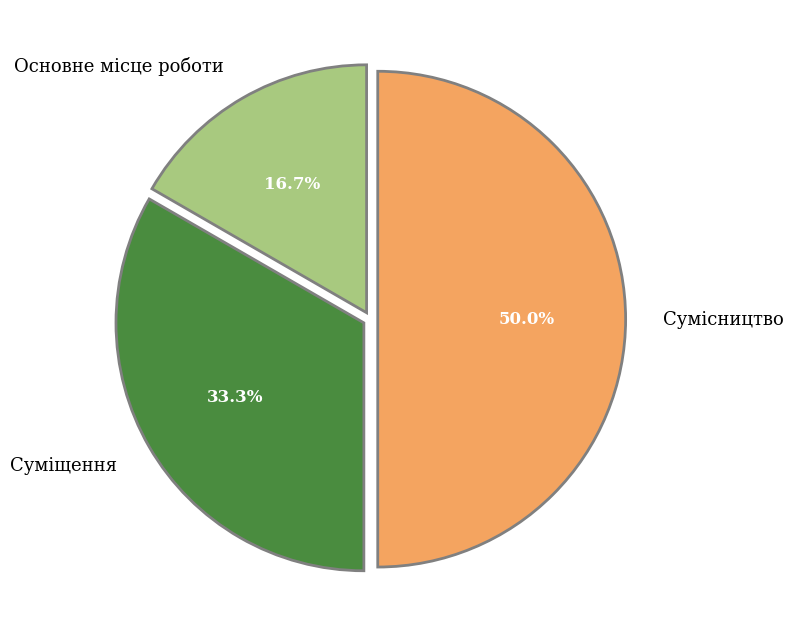

What is the ratio of the value at Основне місце роботи to the value at Суміщення?

0.5